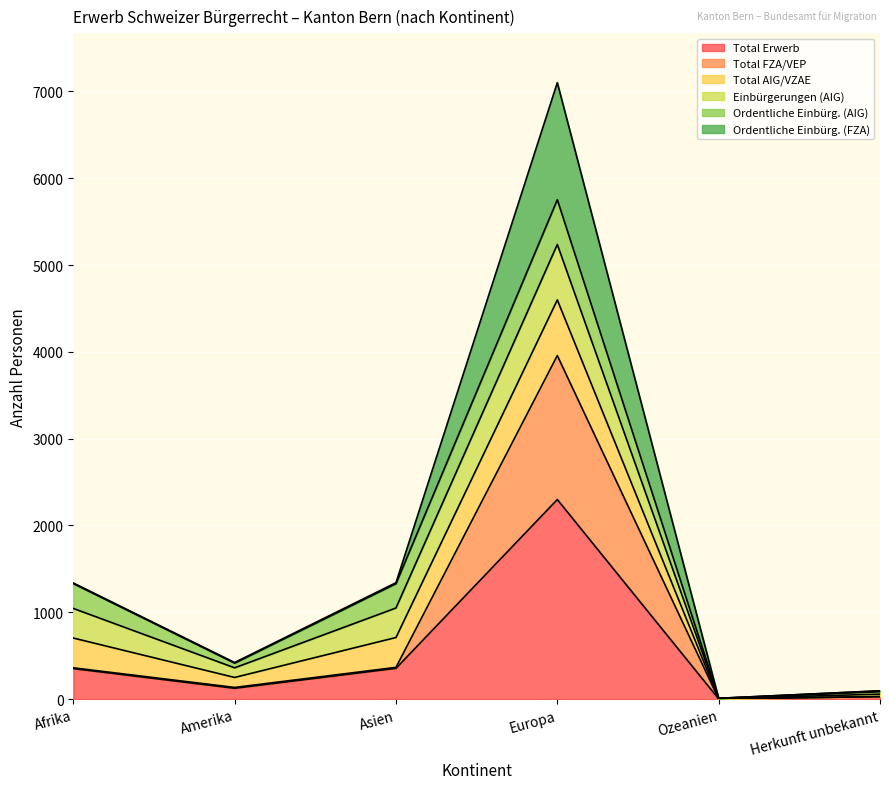

Where is the first local minimum for Total Erwerb?

Amerika